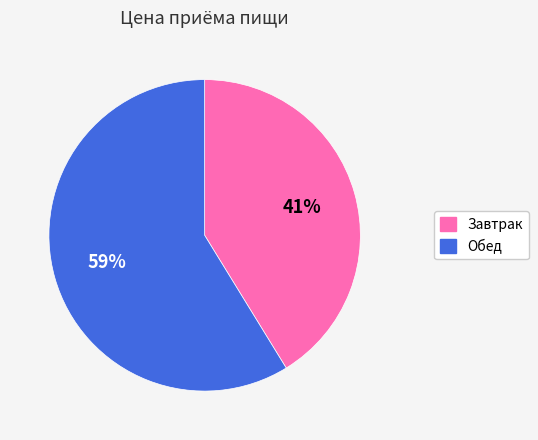

Do Завтрак and Обед together represent more than half of the pie?

Yes